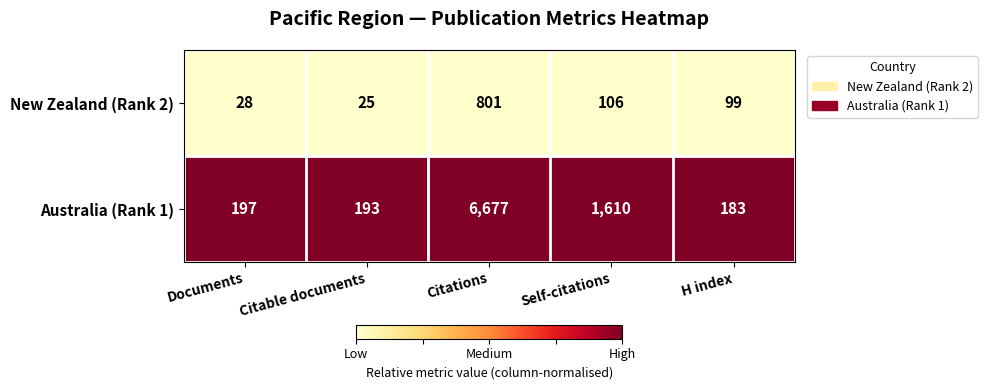

Reading left to right, extract all data points from this chart.

New Zealand (Rank 2): Documents=28	Citable documents=25	Citations=801	Self-citations=106	H index=99
Australia (Rank 1): Documents=197	Citable documents=193	Citations=6677	Self-citations=1610	H index=183